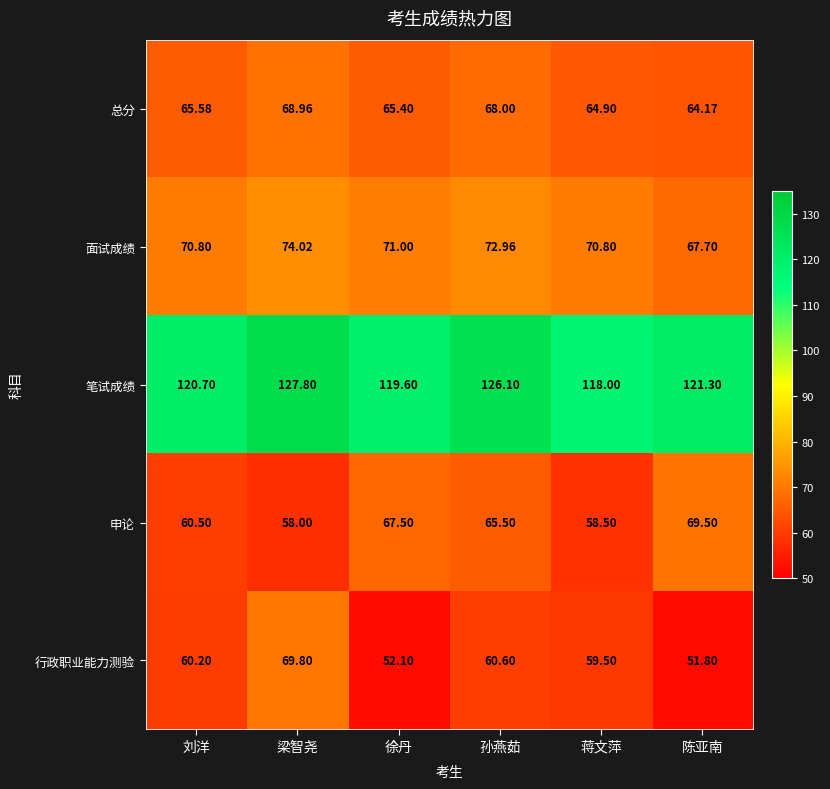

Which series has the largest range (max minus min)?

行政职业能力测验